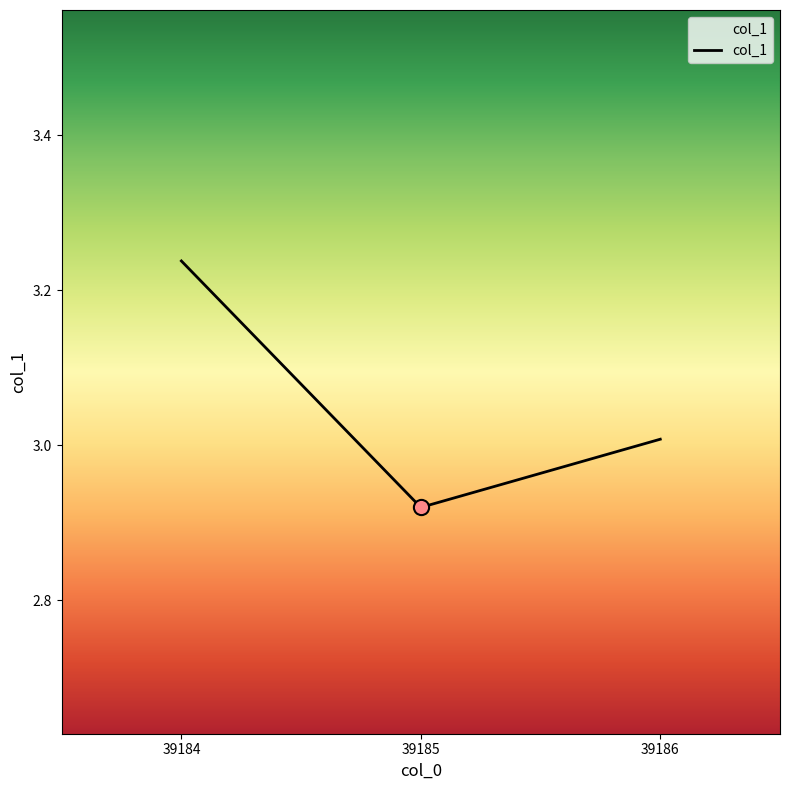

What is the ratio of the value at 39186 to the value at 39185?

1.0